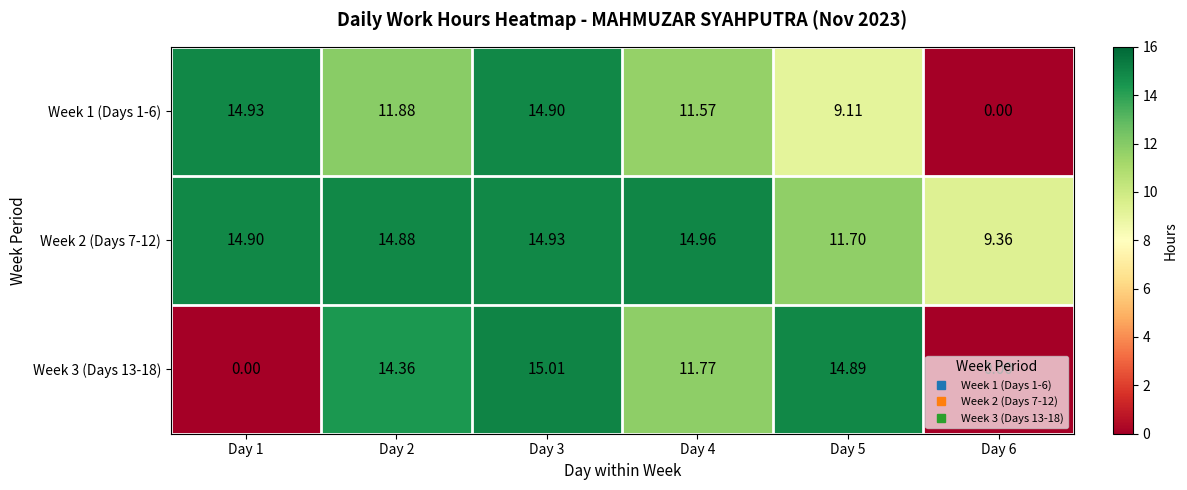

Between Day 5 and Day 6, which series saw the biggest shift?

Week 3 (Days 13-18)